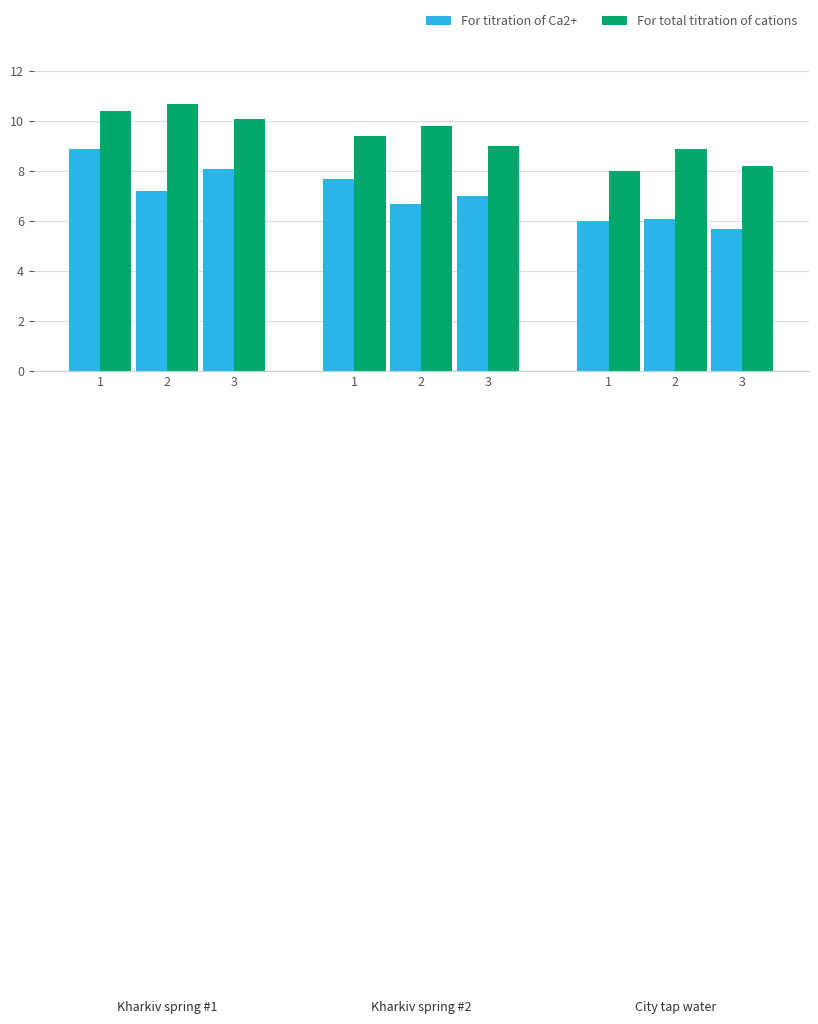

How many bars are there in total?

18